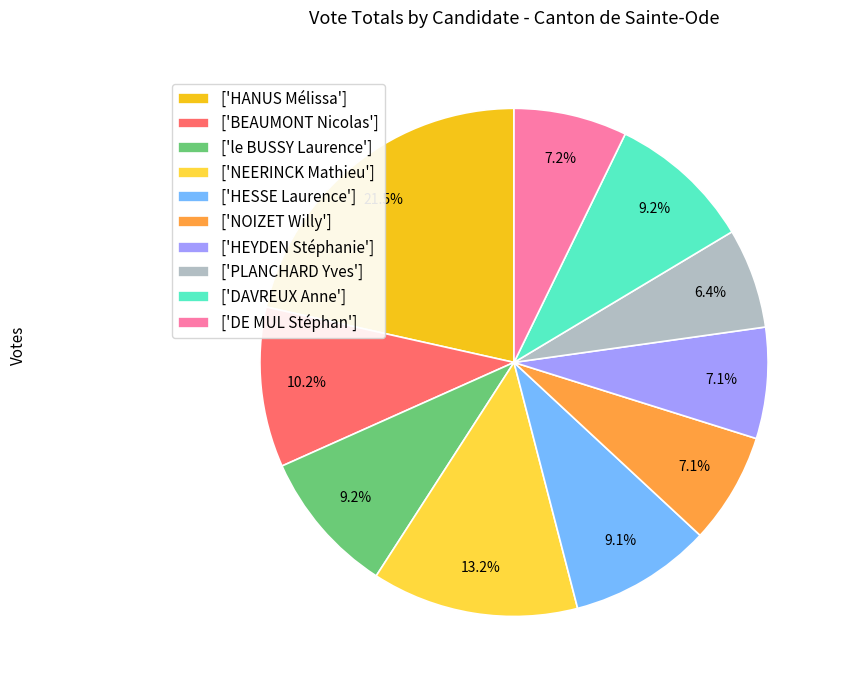

What portion of the pie excludes ['DAVREUX Anne']?

90.8%